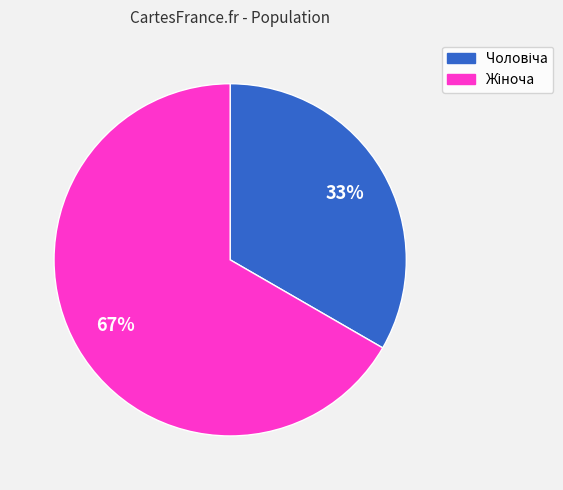

To the nearest percent, what is the average slice percentage?

50%